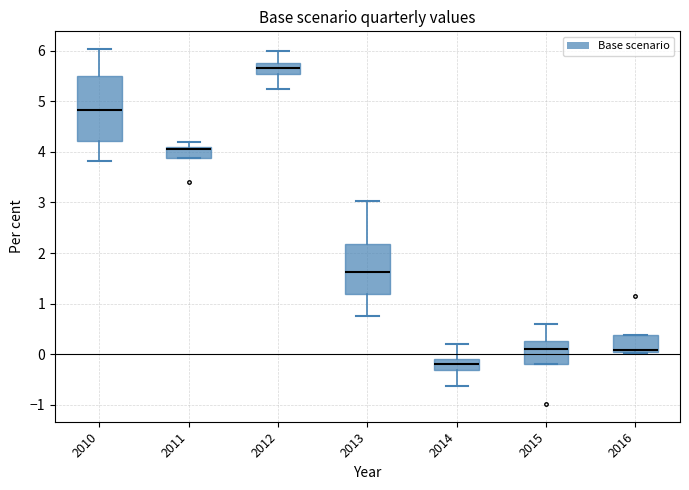

Where is the lower edge of the box at x = 2011 on the y-axis? The values are not printed on the chart, so give them approximately, as read against the axis.

3.9